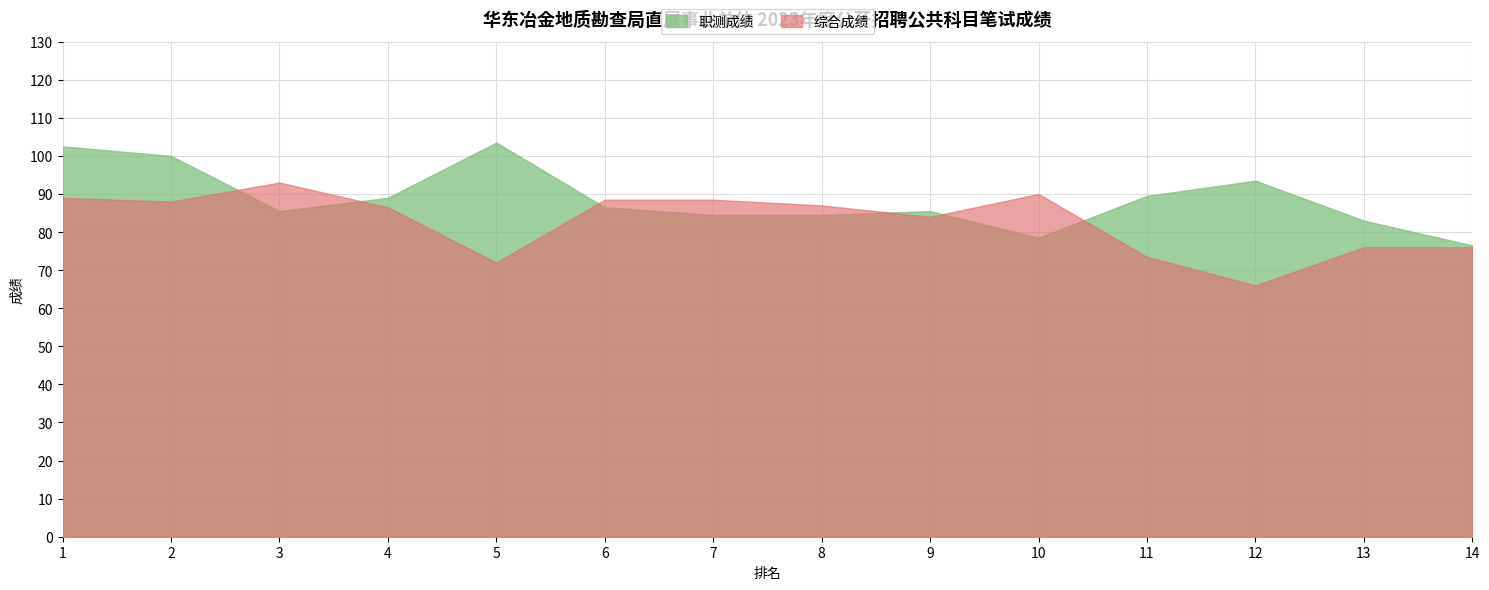

True or false: 职测成绩 has a value of 140.9 at 5.

False